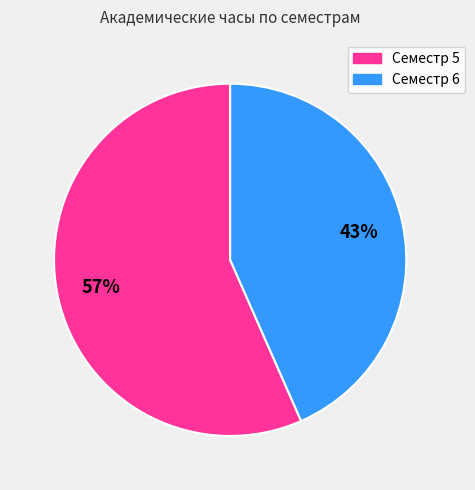

Combined, do Семестр 6 and Семестр 5 account for over 50%?

Yes